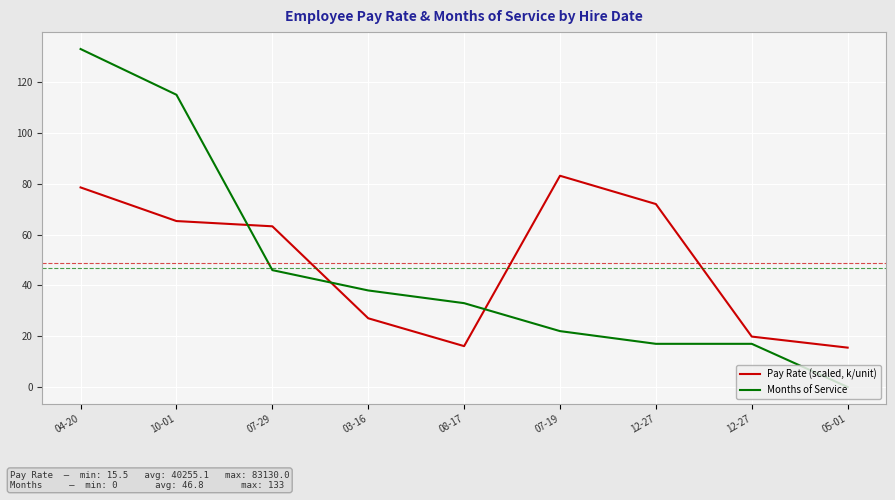

What is the difference between the maximum and minimum values in the Months of Service series?

133.0